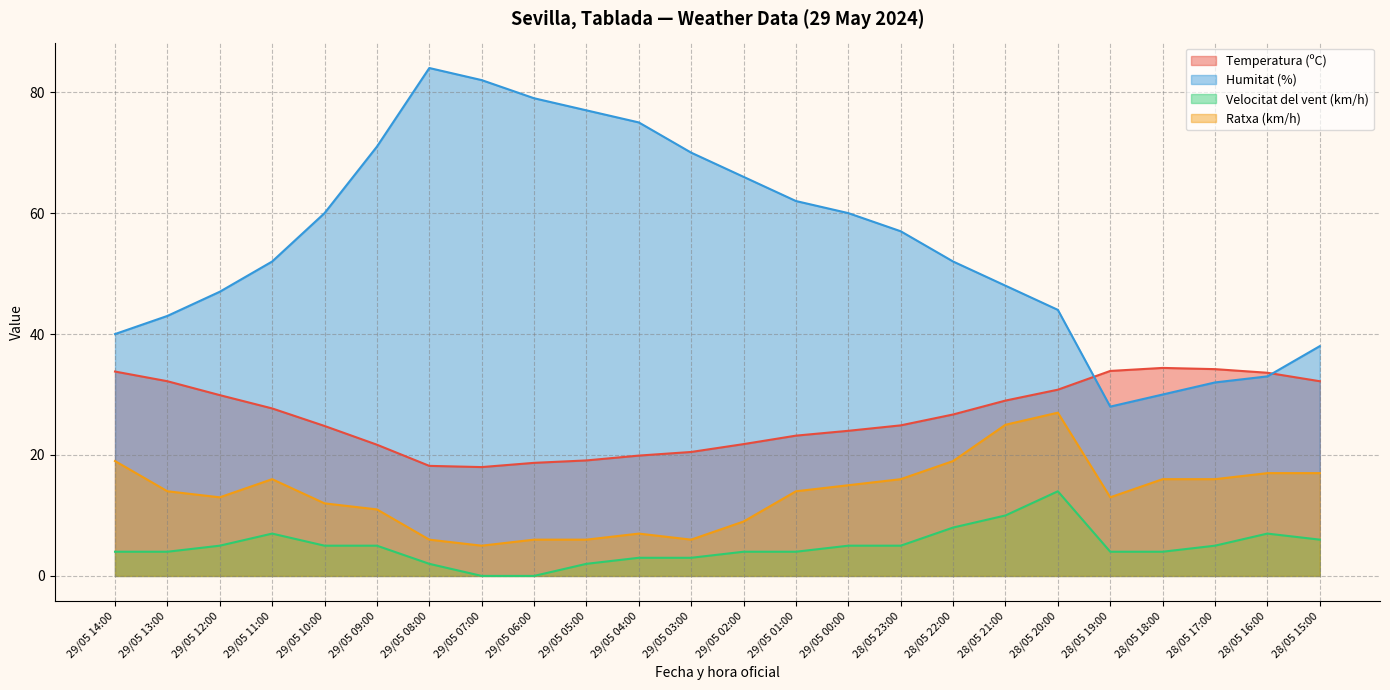

What is the difference between the maximum and minimum values in the Humitat (%) series?

56.0